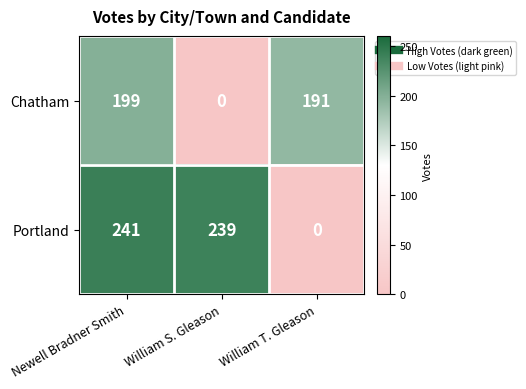

Between William S. Gleason and William T. Gleason, which series saw the biggest shift?

Portland